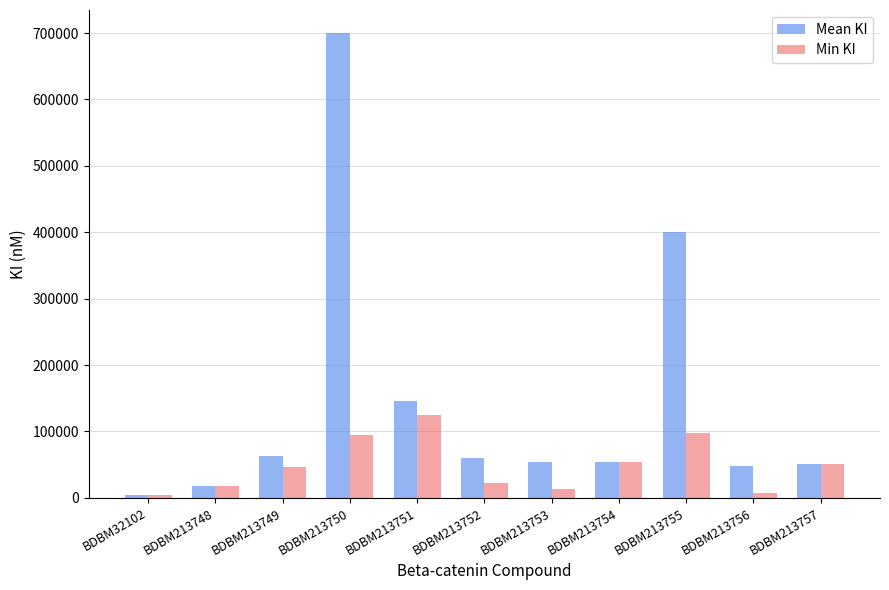

At which label does Mean KI reach its minimum?

BDBM32102